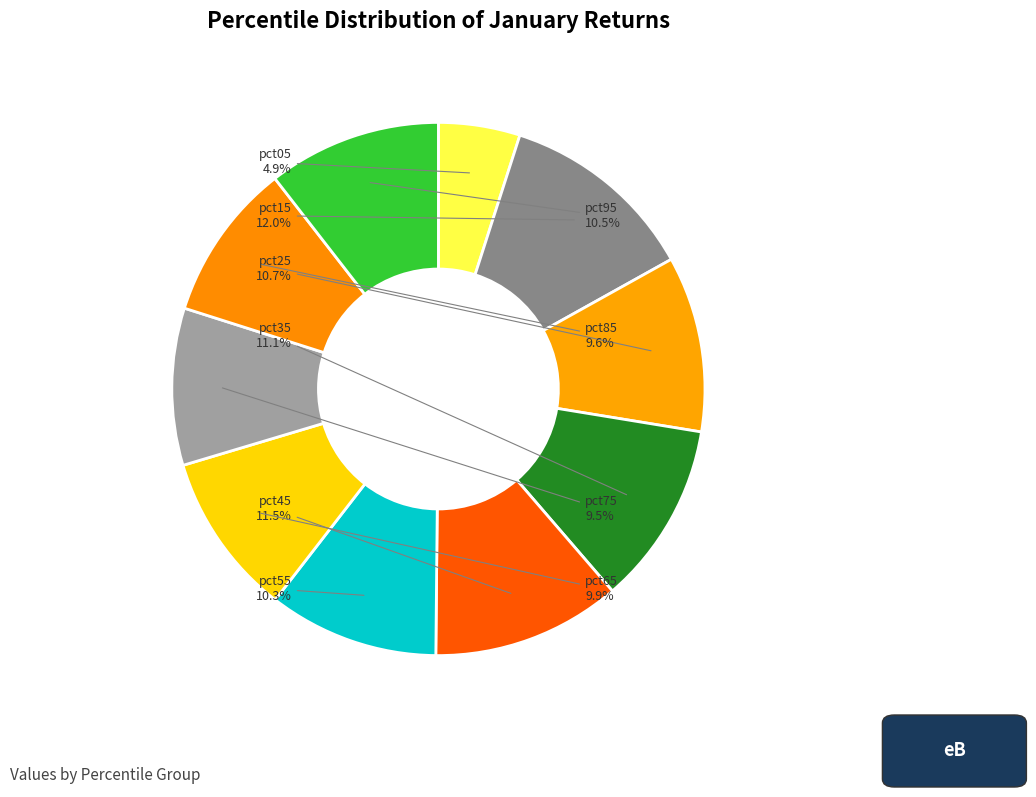

Count the number of slices in the pie.

10